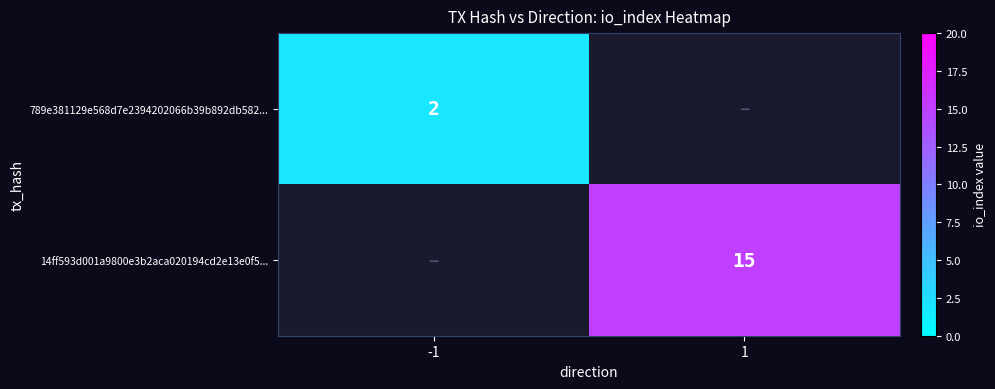

The value of 789e381129e568d7e2394202066b39b892db582... at -1 is 2. True or false?

True